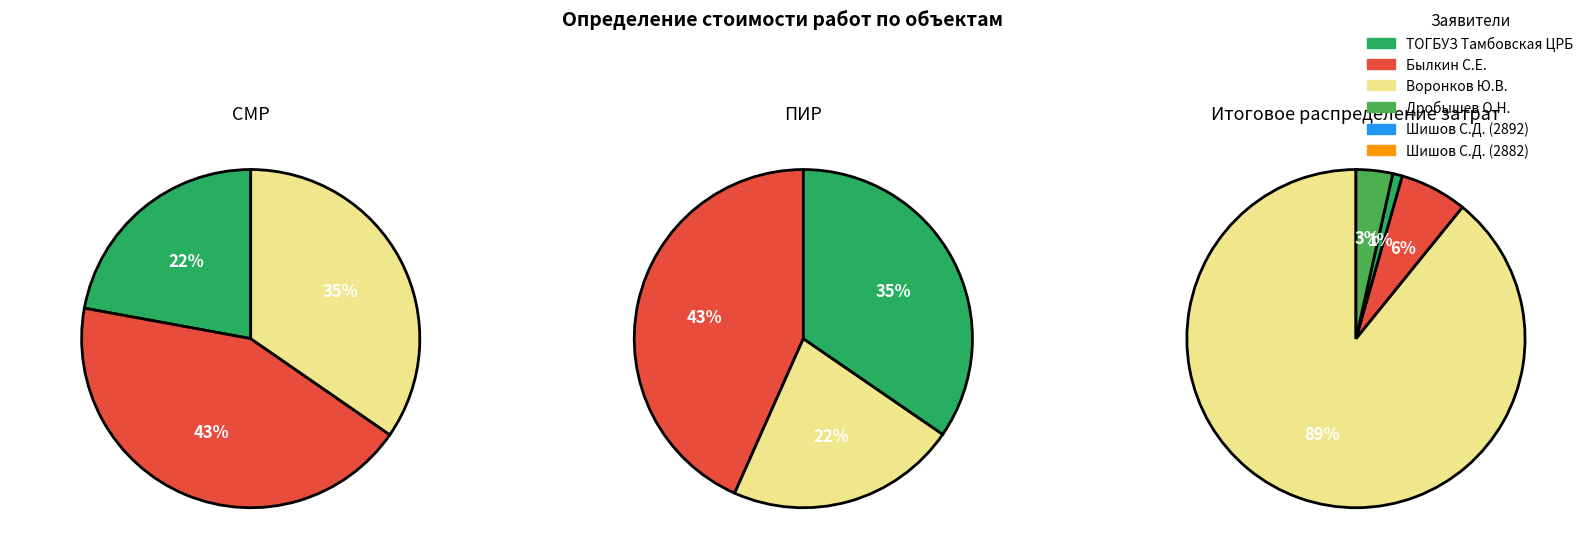

Does any single category account for the majority?

No